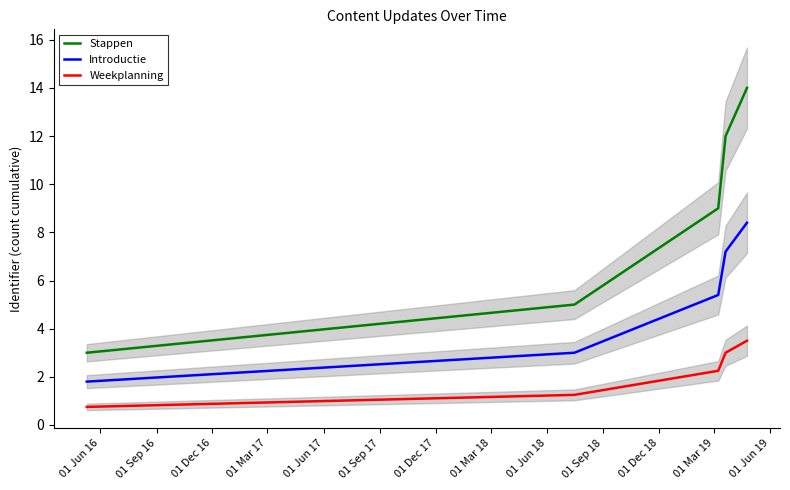

How many series are shown in this chart?

3